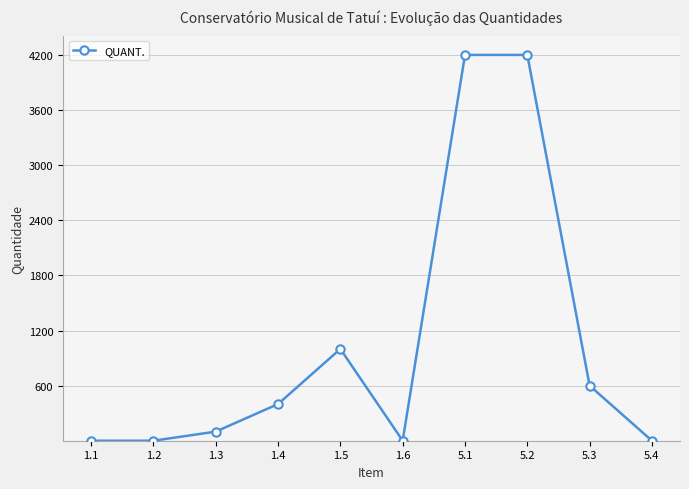

What is the label of the 10th point from the right?

1.1